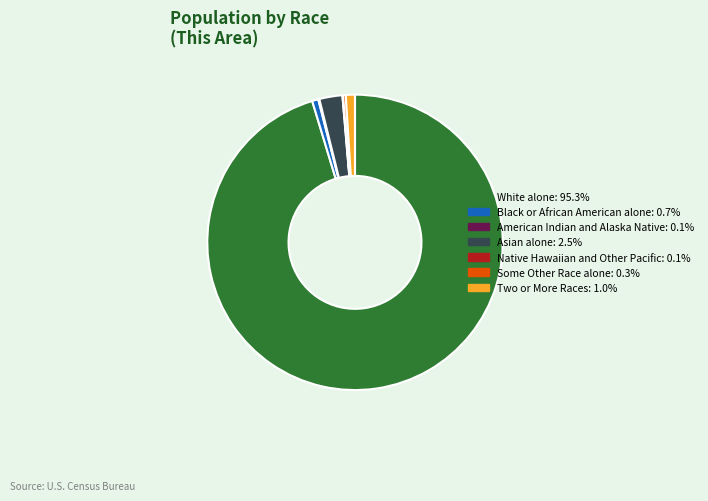

Approximately how many times larger is the value at Some Other Race alone compared to Black or African American alone?

0.4